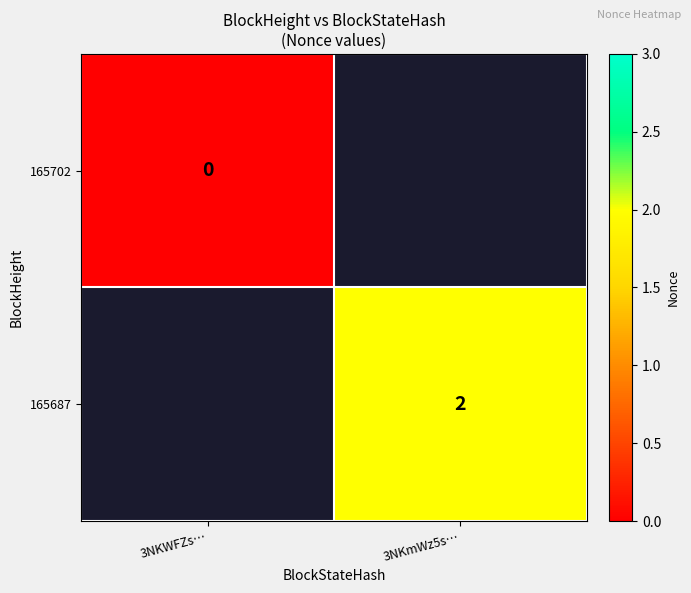

Is it true that 165687 equals 2 at 3NKmWz5s…?

True